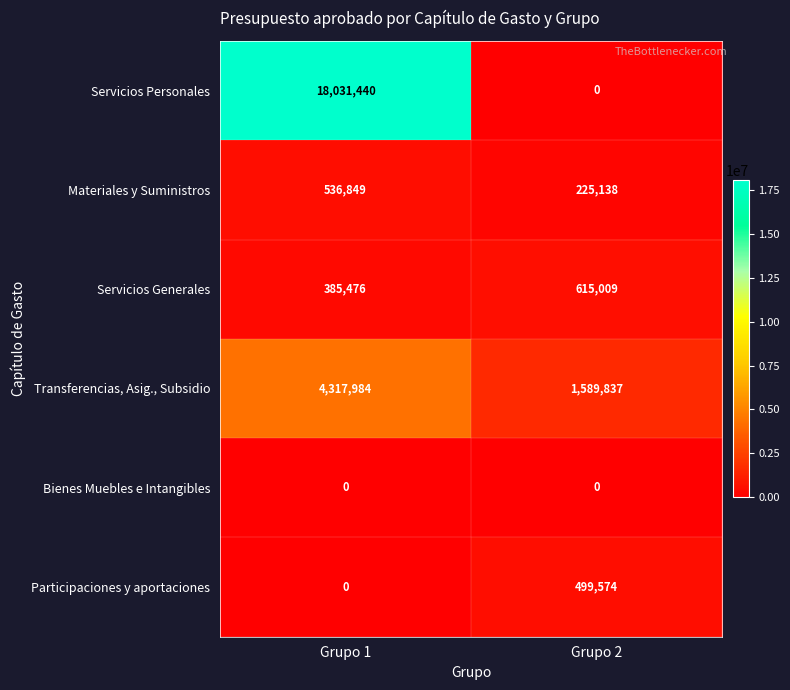

What is the sum of the Participaciones y aportaciones values at Grupo 1 and Grupo 2?

499574